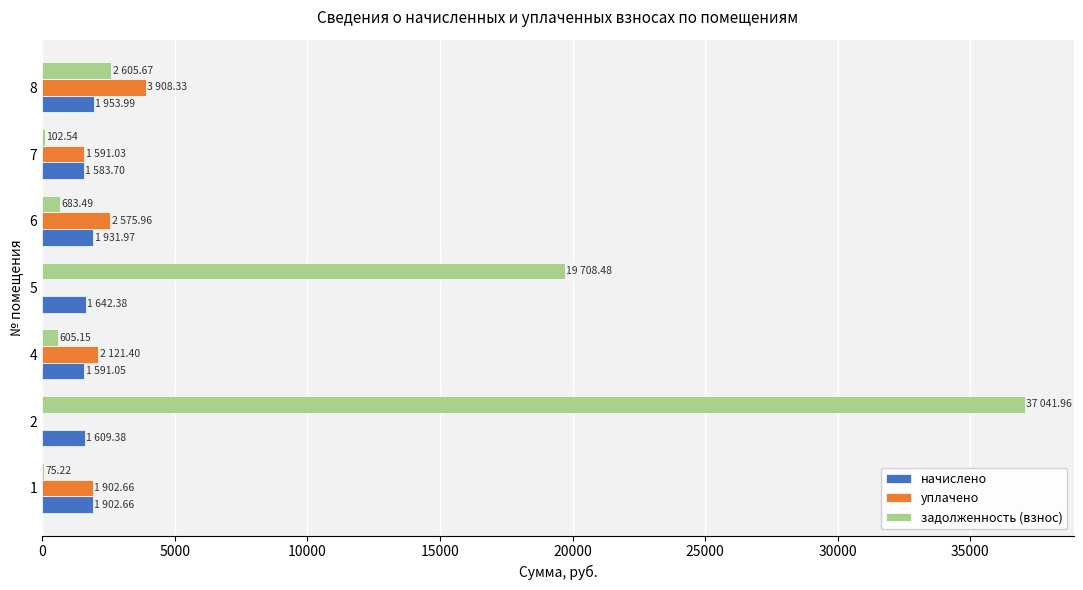

How many series are shown in this chart?

3